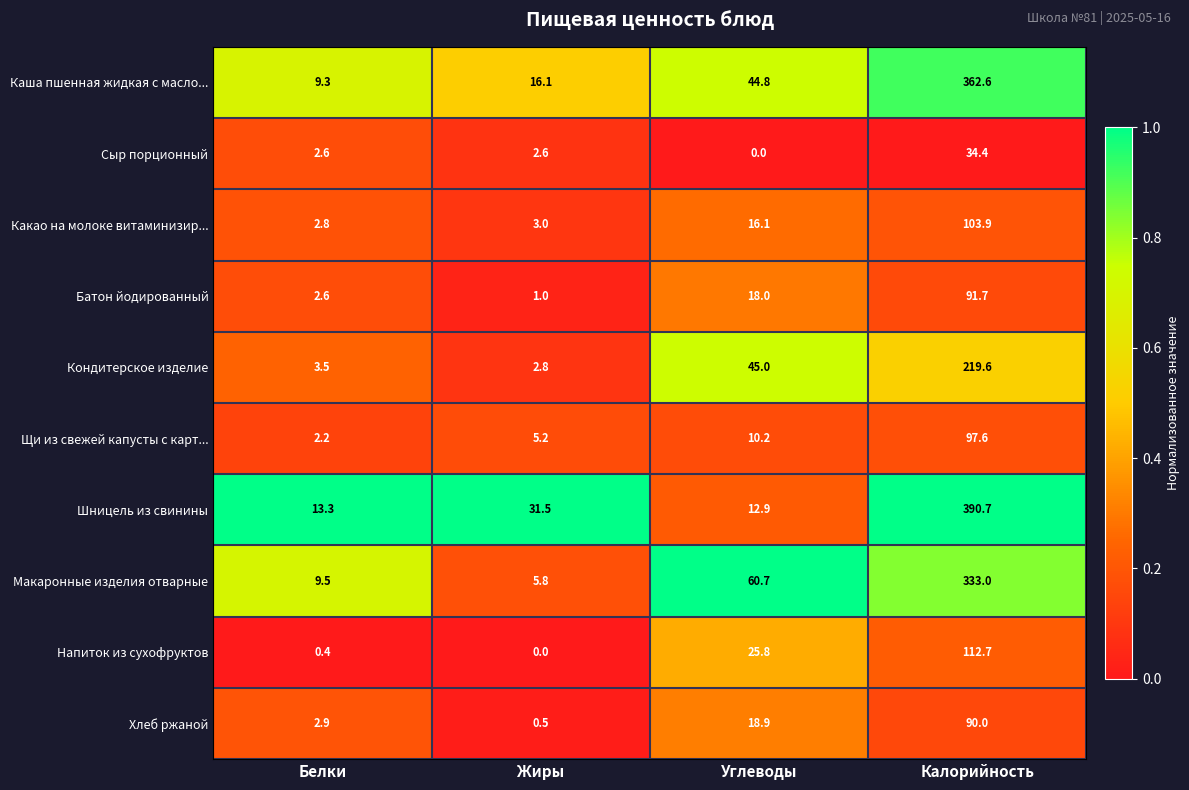

At Жиры, list the series in order from smallest to largest.

Напиток из сухофруктов, Хлеб ржаной, Батон йодированный, Сыр порционный, Кондитерское изделие, Какао на молоке витаминизир..., Щи из свежей капусты с карт..., Макаронные изделия отварные, Каша пшенная жидкая с масло..., Шницель из свинины